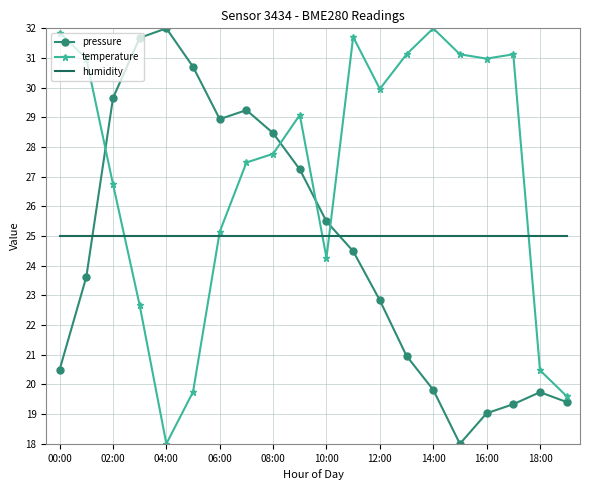

Which series has the largest total across all categories?

temperature